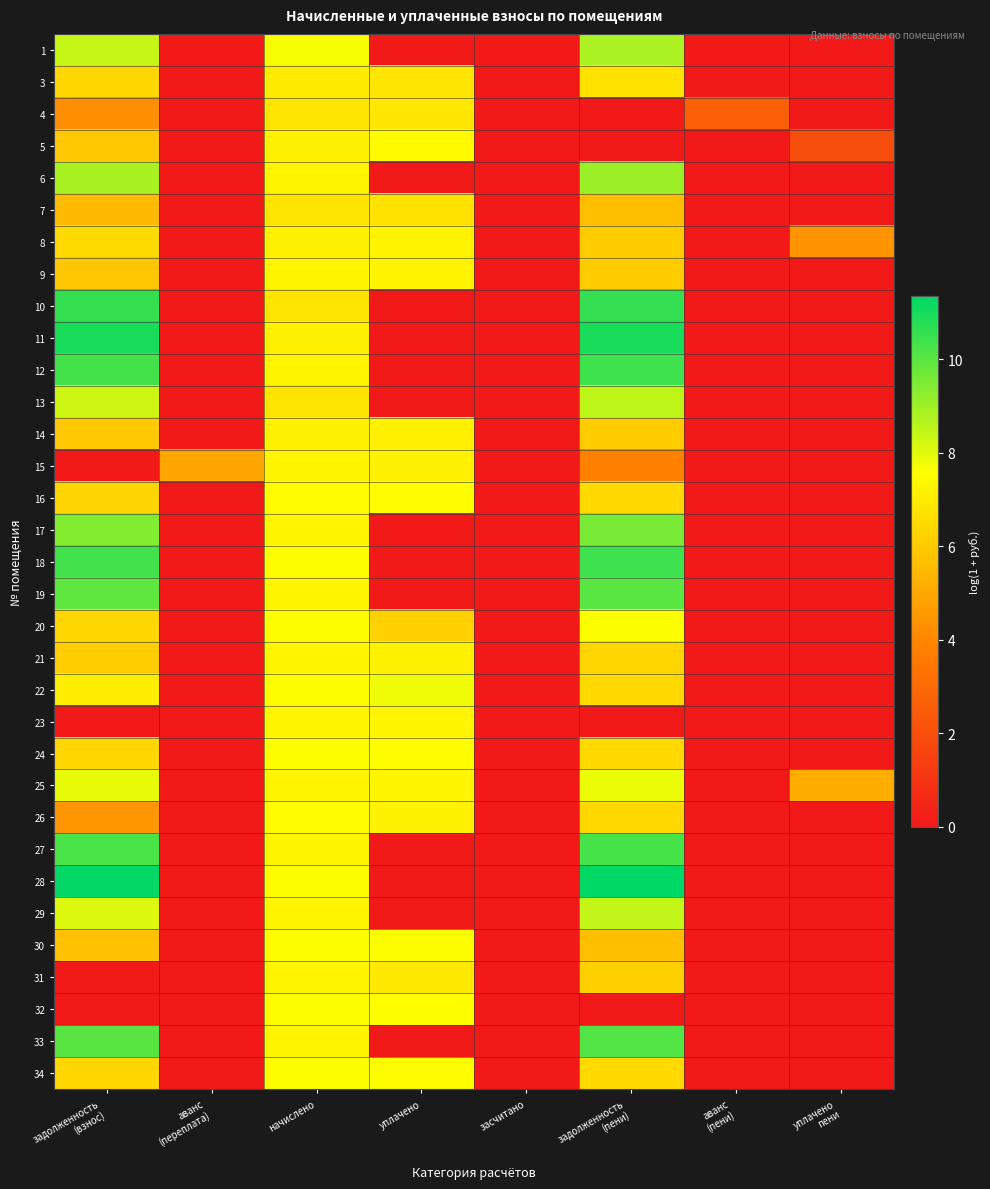

Reading left to right, transcribe all the data shown in this chart.

1: задолженность
(взнос)=8.4	аванс
(переплата)=0.0	начислено=7.6	уплачено=0.0	засчитано=0.0	задолженность
(пени)=8.8	аванс
(пени)=0.0	уплачено
пени=0.0
3: задолженность
(взнос)=6.4	аванс
(переплата)=0.0	начислено=7.0	уплачено=6.8	засчитано=0.0	задолженность
(пени)=6.7	аванс
(пени)=0.0	уплачено
пени=0.0
4: задолженность
(взнос)=4.3	аванс
(переплата)=0.0	начислено=6.8	уплачено=6.9	засчитано=0.0	задолженность
(пени)=0.0	аванс
(пени)=2.6	уплачено
пени=0.0
5: задолженность
(взнос)=6.0	аванс
(переплата)=0.0	начислено=7.2	уплачено=7.4	засчитано=0.0	задолженность
(пени)=0.0	аванс
(пени)=0.0	уплачено
пени=2.0
6: задолженность
(взнос)=8.8	аванс
(переплата)=0.0	начислено=7.3	уплачено=0.0	засчитано=0.0	задолженность
(пени)=9.0	аванс
(пени)=0.0	уплачено
пени=0.0
7: задолженность
(взнос)=5.6	аванс
(переплата)=0.0	начислено=6.8	уплачено=6.7	засчитано=0.0	задолженность
(пени)=5.7	аванс
(пени)=0.0	уплачено
пени=0.0
8: задолженность
(взнос)=6.5	аванс
(переплата)=0.0	начислено=7.2	уплачено=7.3	засчитано=0.0	задолженность
(пени)=6.1	аванс
(пени)=0.0	уплачено
пени=4.4
9: задолженность
(взнос)=5.9	аванс
(переплата)=0.0	начислено=7.3	уплачено=7.2	засчитано=0.0	задолженность
(пени)=6.1	аванс
(пени)=0.0	уплачено
пени=0.0
10: задолженность
(взнос)=10.5	аванс
(переплата)=0.0	начислено=6.8	уплачено=0.0	засчитано=0.0	задолженность
(пени)=10.6	аванс
(пени)=0.0	уплачено
пени=0.0
11: задолженность
(взнос)=10.9	аванс
(переплата)=0.0	начислено=7.2	уплачено=0.0	засчитано=0.0	задолженность
(пени)=10.9	аванс
(пени)=0.0	уплачено
пени=0.0
12: задолженность
(взнос)=10.3	аванс
(переплата)=0.0	начислено=7.3	уплачено=0.0	засчитано=0.0	задолженность
(пени)=10.4	аванс
(пени)=0.0	уплачено
пени=0.0
13: задолженность
(взнос)=8.3	аванс
(переплата)=0.0	начислено=6.8	уплачено=0.0	засчитано=0.0	задолженность
(пени)=8.5	аванс
(пени)=0.0	уплачено
пени=0.0
14: задолженность
(взнос)=6.0	аванс
(переплата)=0.0	начислено=7.2	уплачено=7.1	засчитано=0.0	задолженность
(пени)=6.1	аванс
(пени)=0.0	уплачено
пени=0.0
15: задолженность
(взнос)=0.0	аванс
(переплата)=4.9	начислено=7.3	уплачено=7.1	засчитано=0.0	задолженность
(пени)=3.8	аванс
(пени)=0.0	уплачено
пени=0.0
16: задолженность
(взнос)=6.3	аванс
(переплата)=0.0	начислено=7.5	уплачено=7.5	засчитано=0.0	задолженность
(пени)=6.4	аванс
(пени)=0.0	уплачено
пени=0.0
17: задолженность
(взнос)=9.4	аванс
(переплата)=0.0	начислено=7.3	уплачено=0.0	засчитано=0.0	задолженность
(пени)=9.5	аванс
(пени)=0.0	уплачено
пени=0.0
18: задолженность
(взнос)=10.3	аванс
(переплата)=0.0	начислено=7.5	уплачено=0.0	засчитано=0.0	задолженность
(пени)=10.4	аванс
(пени)=0.0	уплачено
пени=0.0
19: задолженность
(взнос)=9.9	аванс
(переплата)=0.0	начислено=7.3	уплачено=0.0	засчитано=0.0	задолженность
(пени)=10.0	аванс
(пени)=0.0	уплачено
пени=0.0
20: задолженность
(взнос)=6.3	аванс
(переплата)=0.0	начислено=7.5	уплачено=6.2	засчитано=0.0	задолженность
(пени)=7.6	аванс
(пени)=0.0	уплачено
пени=0.0
21: задолженность
(взнос)=6.1	аванс
(переплата)=0.0	начислено=7.3	уплачено=7.2	засчитано=0.0	задолженность
(пени)=6.4	аванс
(пени)=0.0	уплачено
пени=0.0
22: задолженность
(взнос)=7.0	аванс
(переплата)=0.0	начислено=7.5	уплачено=7.8	засчитано=0.0	задолженность
(пени)=6.4	аванс
(пени)=0.0	уплачено
пени=0.0
23: задолженность
(взнос)=0.0	аванс
(переплата)=0.0	начислено=7.3	уплачено=7.3	засчитано=0.0	задолженность
(пени)=0.0	аванс
(пени)=0.0	уплачено
пени=0.0
24: задолженность
(взнос)=6.3	аванс
(переплата)=0.0	начислено=7.5	уплачено=7.5	засчитано=0.0	задолженность
(пени)=6.4	аванс
(пени)=0.0	уплачено
пени=0.0
25: задолженность
(взнос)=7.9	аванс
(переплата)=0.0	начислено=7.3	уплачено=7.3	засчитано=0.0	задолженность
(пени)=7.8	аванс
(пени)=0.0	уплачено
пени=5.1
26: задолженность
(взнос)=4.5	аванс
(переплата)=0.0	начислено=7.5	уплачено=7.2	засчитано=0.0	задолженность
(пени)=6.4	аванс
(пени)=0.0	уплачено
пени=0.0
27: задолженность
(взнос)=10.2	аванс
(переплата)=0.0	начислено=7.3	уплачено=0.0	засчитано=0.0	задолженность
(пени)=10.3	аванс
(пени)=0.0	уплачено
пени=0.0
28: задолженность
(взнос)=11.3	аванс
(переплата)=0.0	начислено=7.5	уплачено=0.0	засчитано=0.0	задолженность
(пени)=11.3	аванс
(пени)=0.0	уплачено
пени=0.0
29: задолженность
(взнос)=8.0	аванс
(переплата)=0.0	начислено=7.3	уплачено=0.0	засчитано=0.0	задолженность
(пени)=8.4	аванс
(пени)=0.0	уплачено
пени=0.0
30: задолженность
(взнос)=5.7	аванс
(переплата)=0.0	начислено=7.5	уплачено=7.6	засчитано=0.0	задолженность
(пени)=5.7	аванс
(пени)=0.0	уплачено
пени=0.0
31: задолженность
(взнос)=0.0	аванс
(переплата)=0.0	начислено=7.3	уплачено=6.9	засчитано=0.0	задолженность
(пени)=6.2	аванс
(пени)=0.0	уплачено
пени=0.0
32: задолженность
(взнос)=0.0	аванс
(переплата)=0.0	начислено=7.5	уплачено=7.5	засчитано=0.0	задолженность
(пени)=0.0	аванс
(пени)=0.0	уплачено
пени=0.0
33: задолженность
(взнос)=10.0	аванс
(переплата)=0.0	начислено=7.3	уплачено=0.0	засчитано=0.0	задолженность
(пени)=10.1	аванс
(пени)=0.0	уплачено
пени=0.0
34: задолженность
(взнос)=6.3	аванс
(переплата)=0.0	начислено=7.5	уплачено=7.5	засчитано=0.0	задолженность
(пени)=6.4	аванс
(пени)=0.0	уплачено
пени=0.0